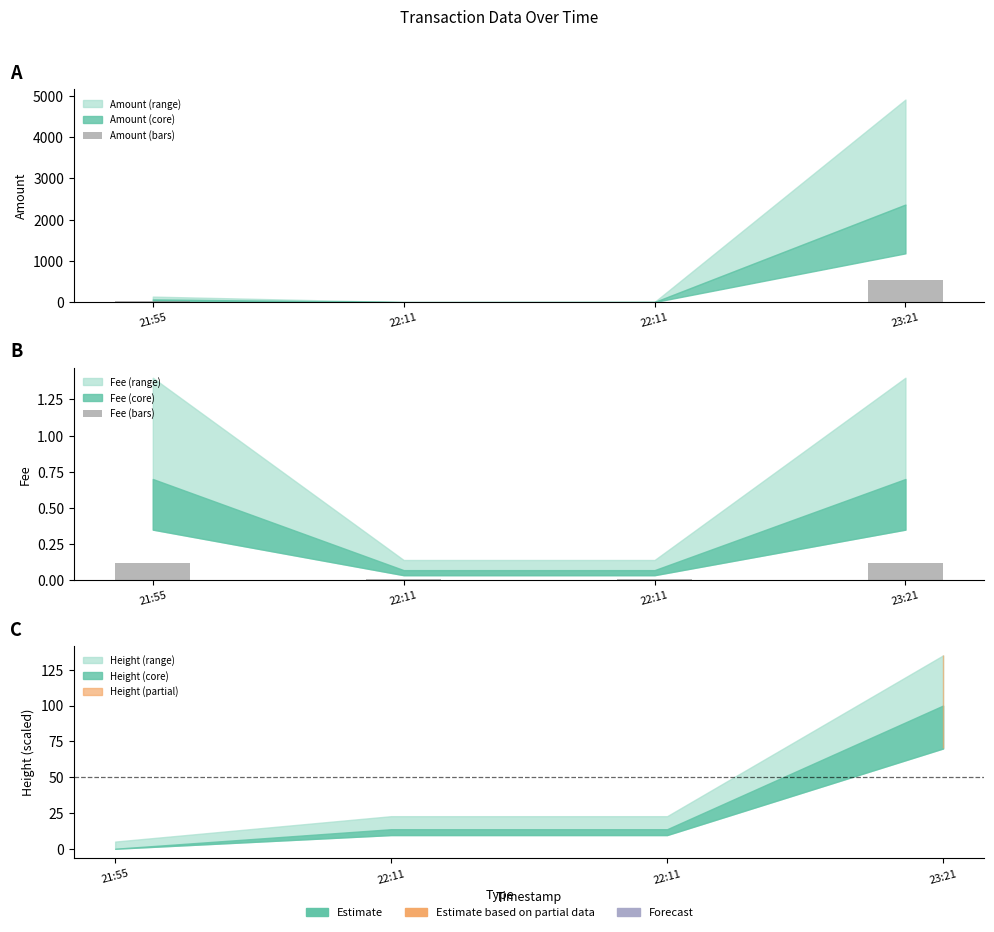

What is the sum of all Fee (bars) values?

0.3